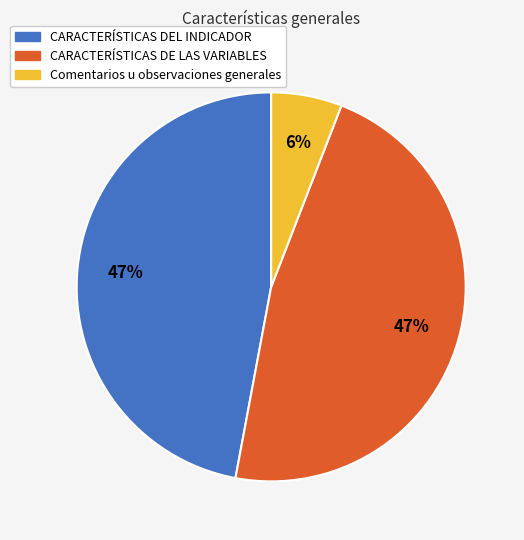

What is the smallest slice in the pie chart?

Comentarios u observaciones generales